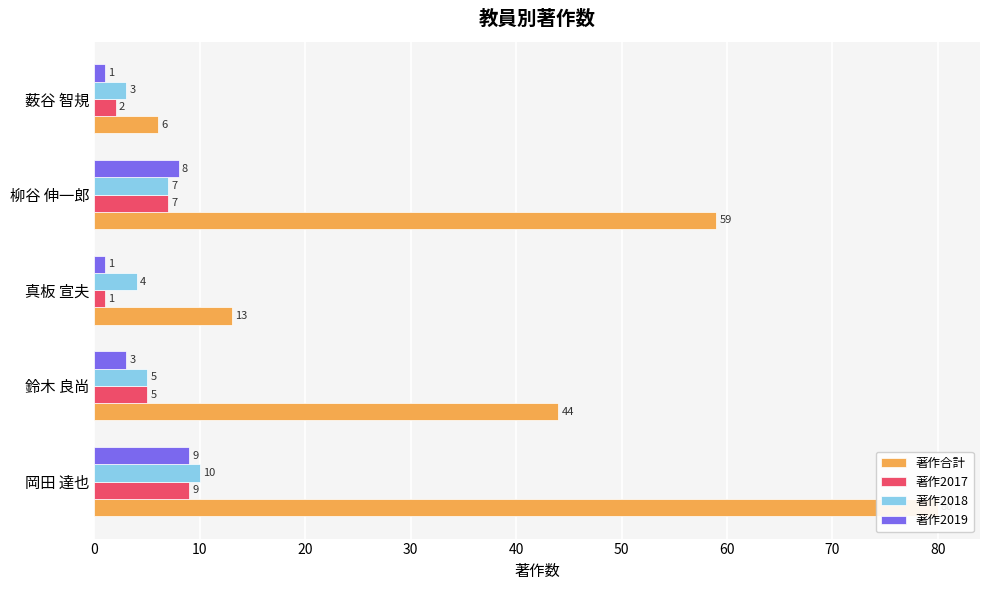

How many bars are there in each group?

4